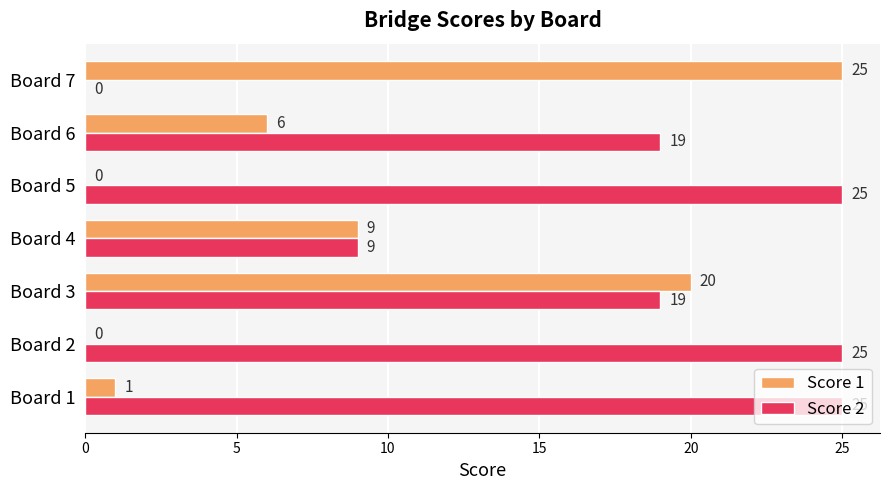

What is the sum of the Score 1 values at Board 4 and Board 6?

15